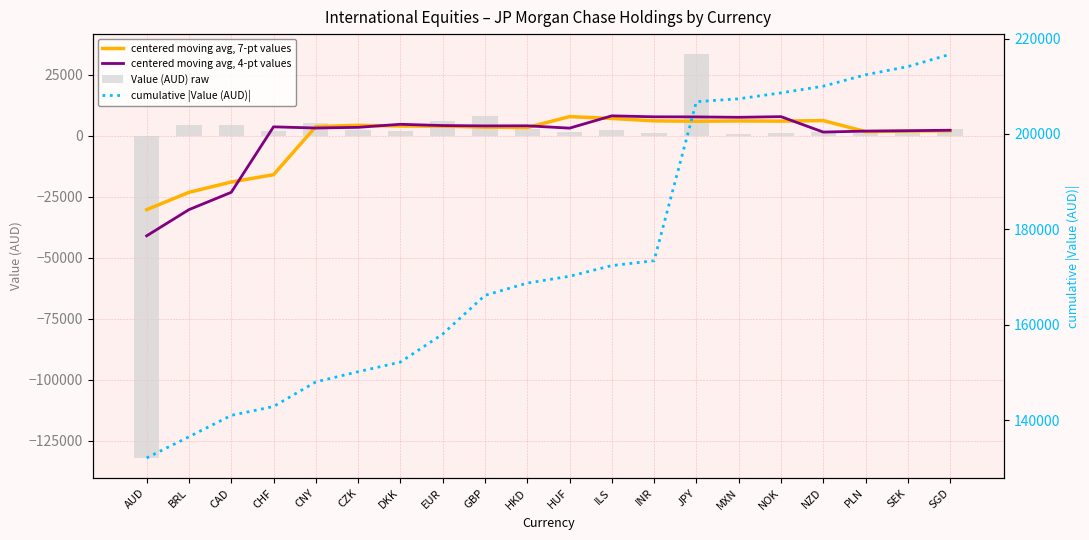

Is it true that Value (AUD) raw equals 1183.8 at CZK?

False